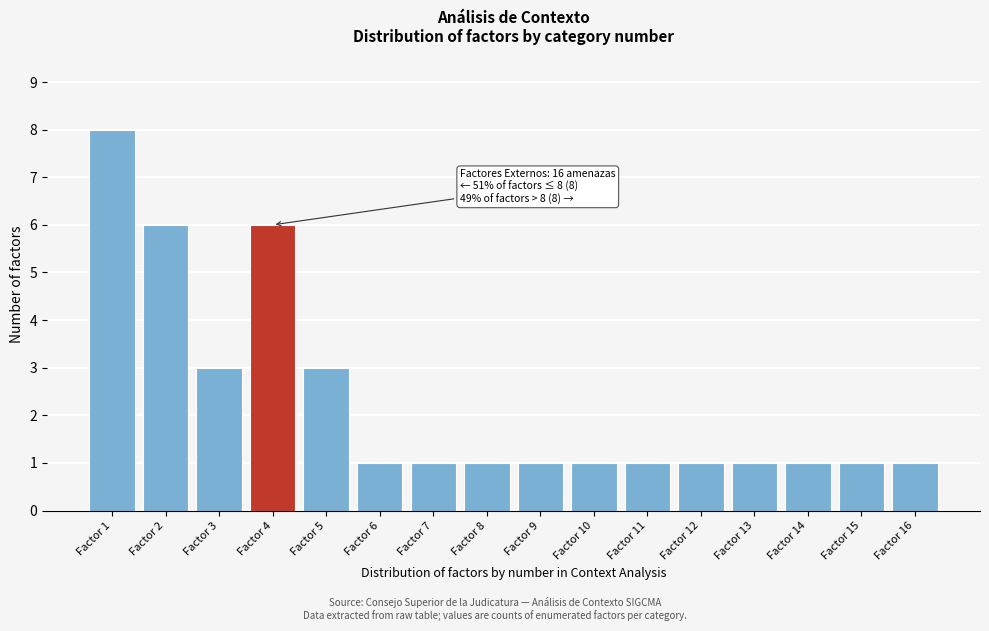

Reading left to right, what are all the values shown in this chart?

8	6	3	6	3	1	1	1	1	1	1	1	1	1	1	1